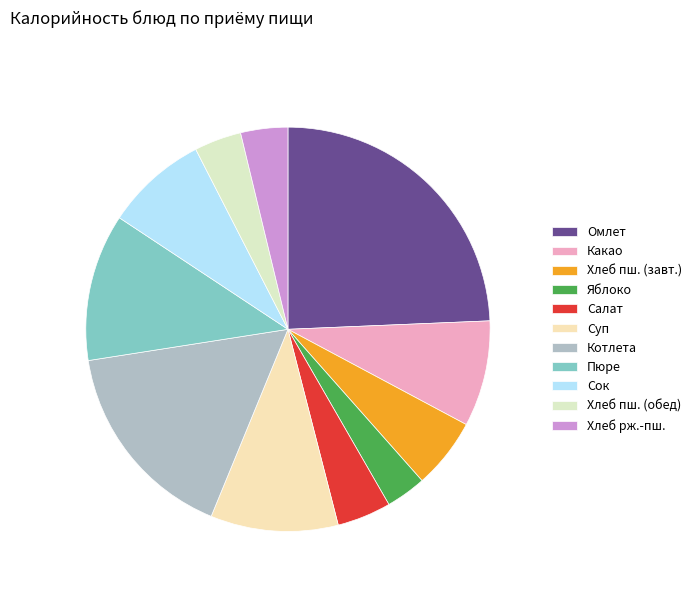

Is there any slice that represents more than half of the pie?

No